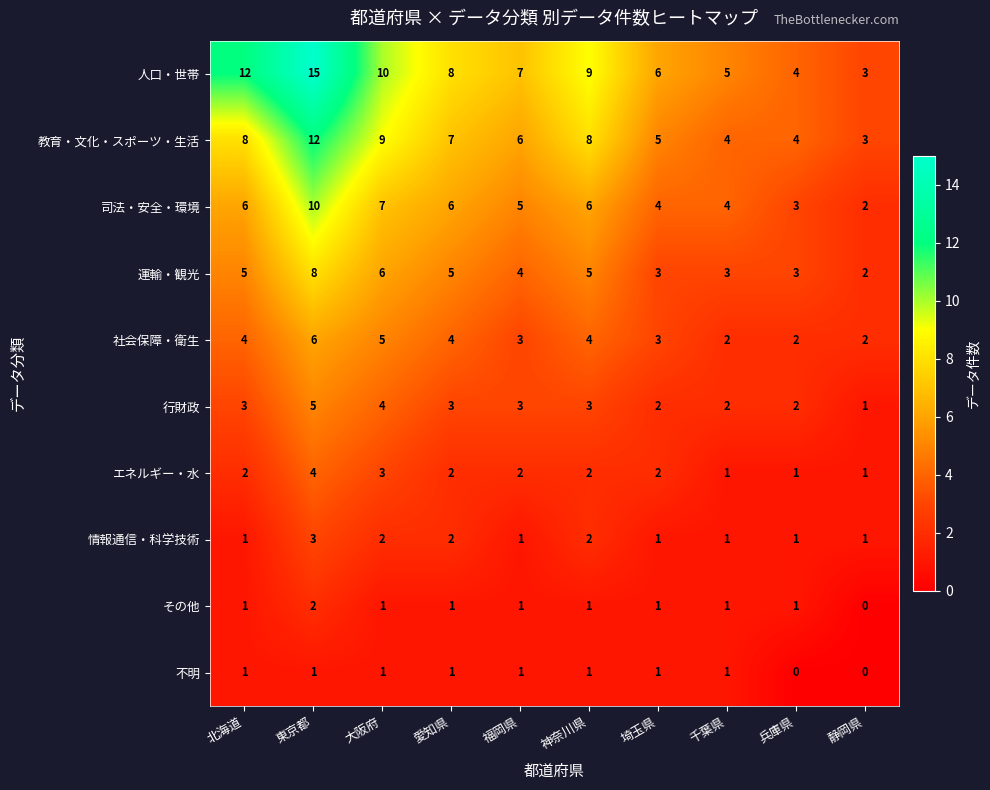

Read the 社会保障・衛生 value at 福岡県.

3